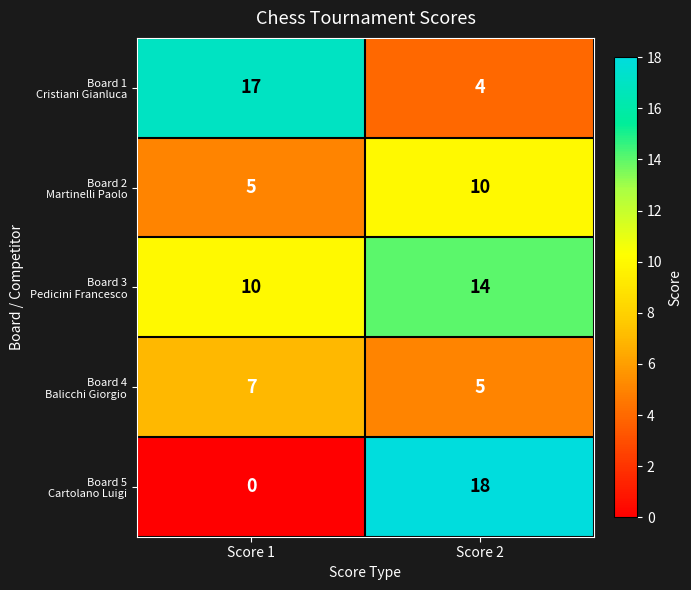

What is the total value across all series at Score 1?

39